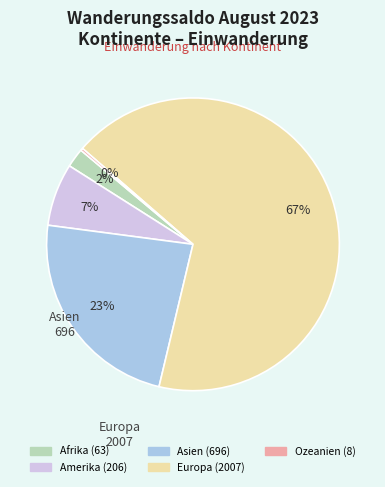

Is there a majority slice in this chart?

Yes